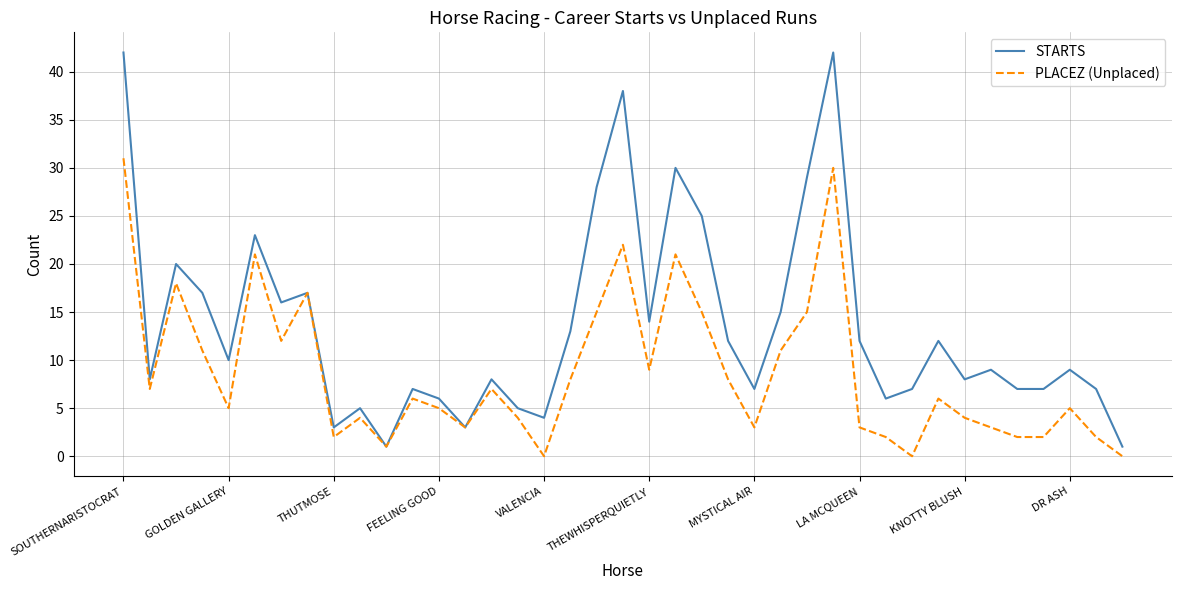

What is the greatest value displayed?

42